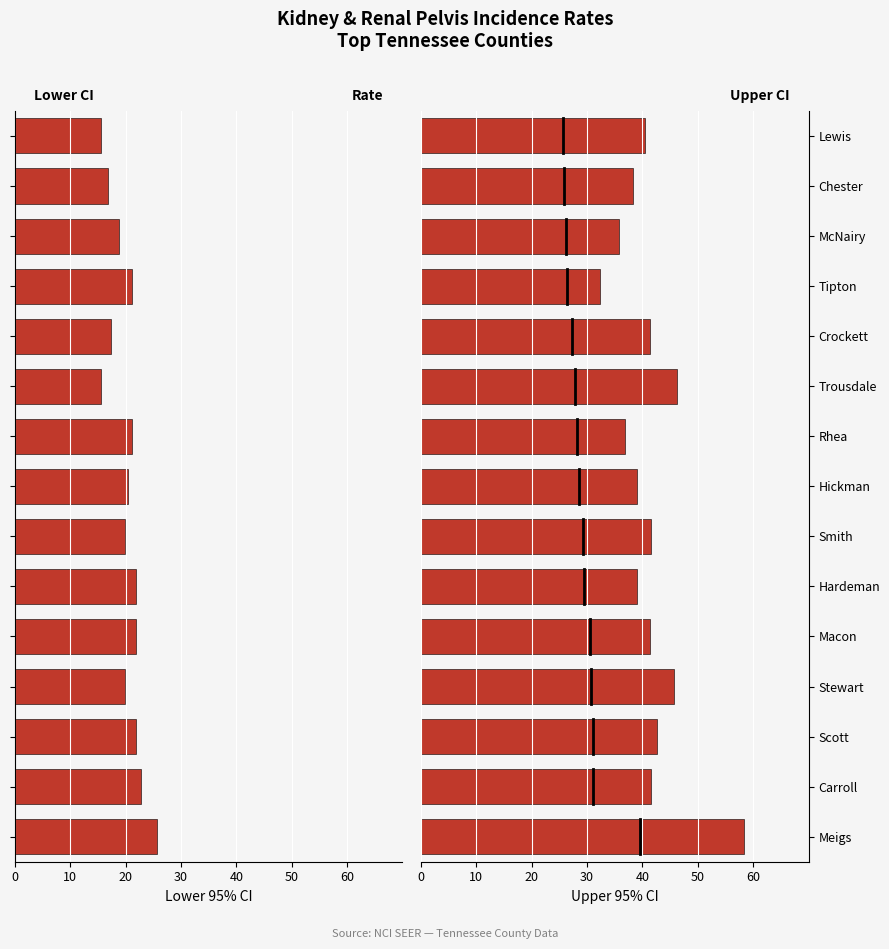

Which label corresponds to the largest value in the chart?

Meigs